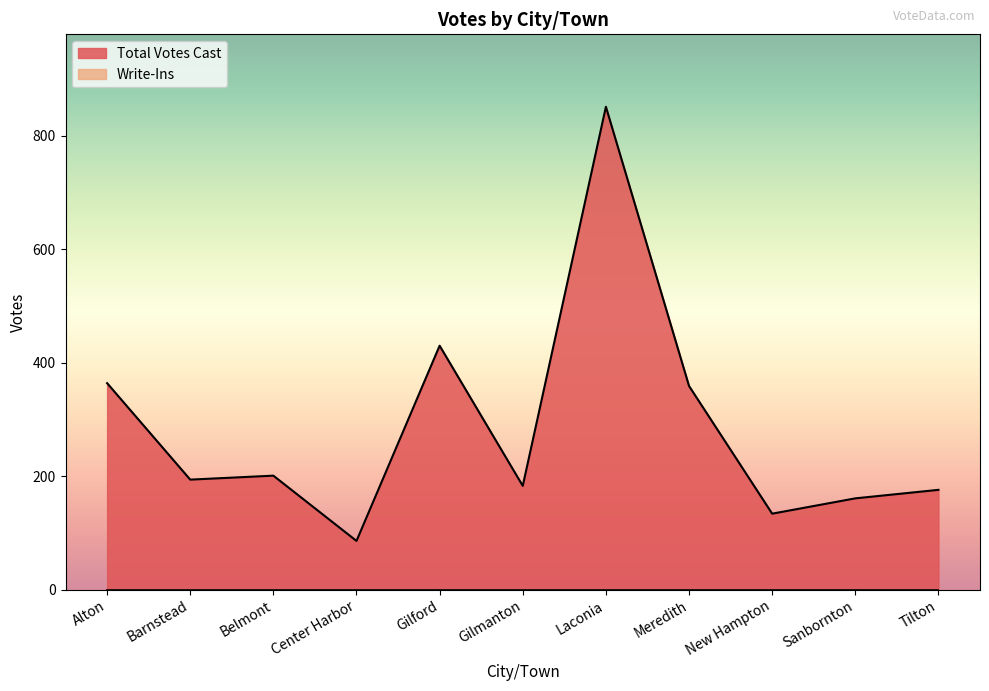

How many distinct data groups are displayed?

2